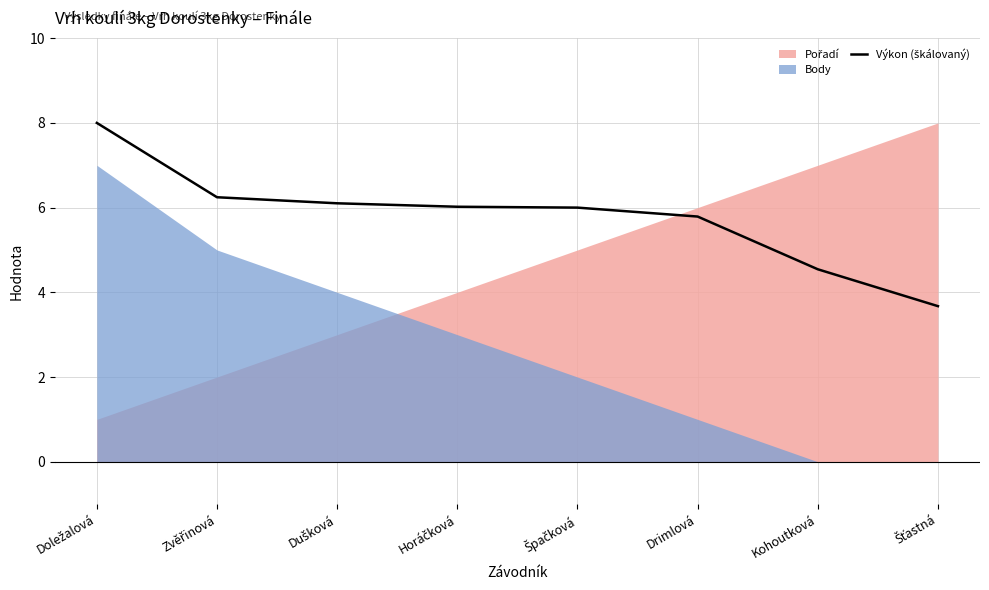

At which label does the data first exceed 6?

Doležalová